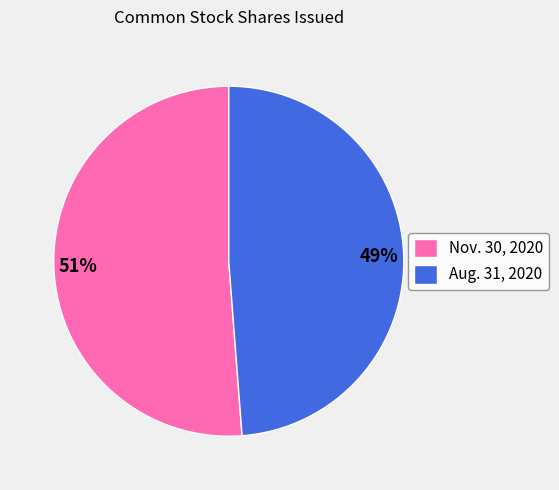

To the nearest percent, what is the difference between the Aug. 31, 2020 and Nov. 30, 2020 slice percentages?

2%